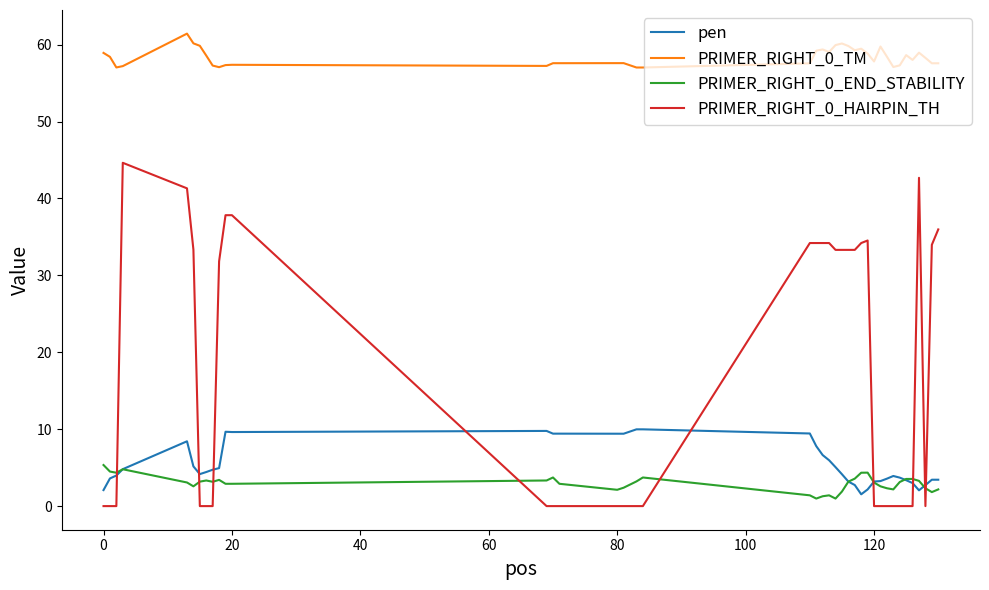

What is the greatest value displayed?

61.4